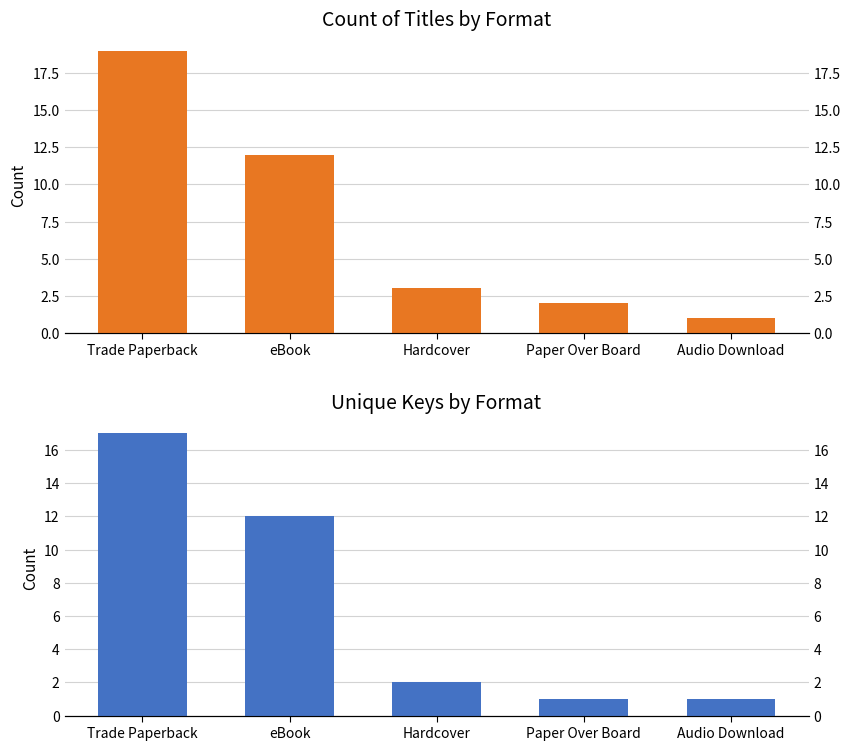

What is the difference between the maximum and minimum values in the Unique Keys series?

16